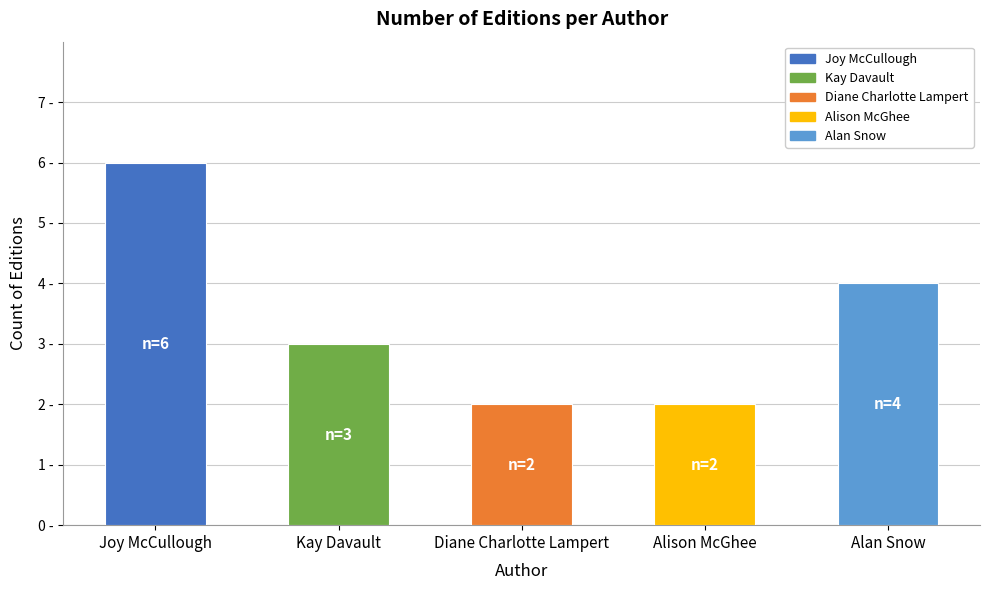

List the labels in order of value, largest first.

Joy McCullough, Alan Snow, Kay Davault, Diane Charlotte Lampert, Alison McGhee